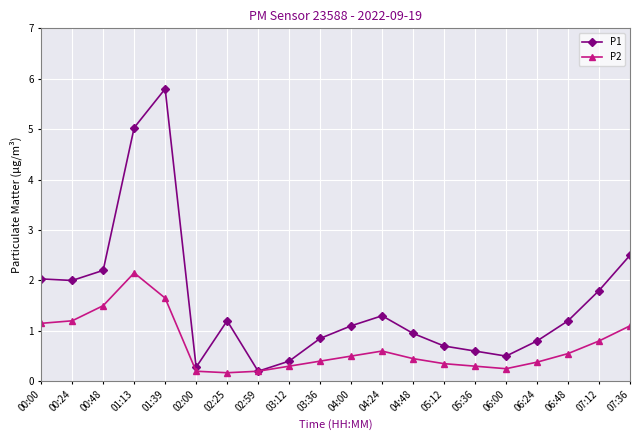

Is the value of P1 at 07:12 greater than the value of P2 at 04:00?

Yes